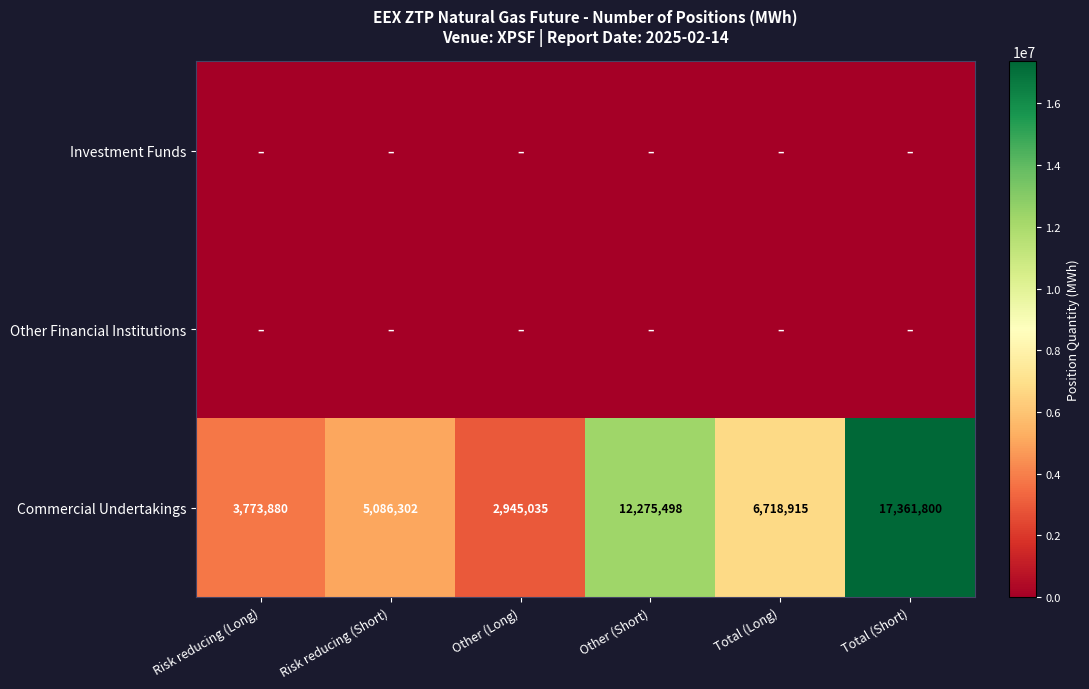

List the labels in order of Commercial Undertakings value, largest first.

Total (Short), Other (Short), Total (Long), Risk reducing (Short), Risk reducing (Long), Other (Long)